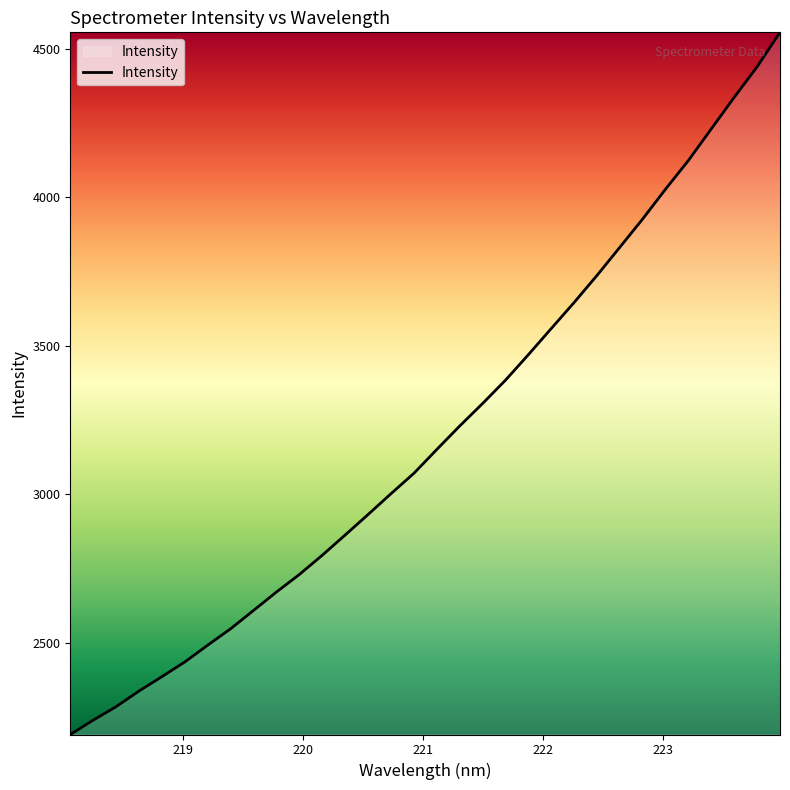

What is the minimum value shown in the chart?

2191.5